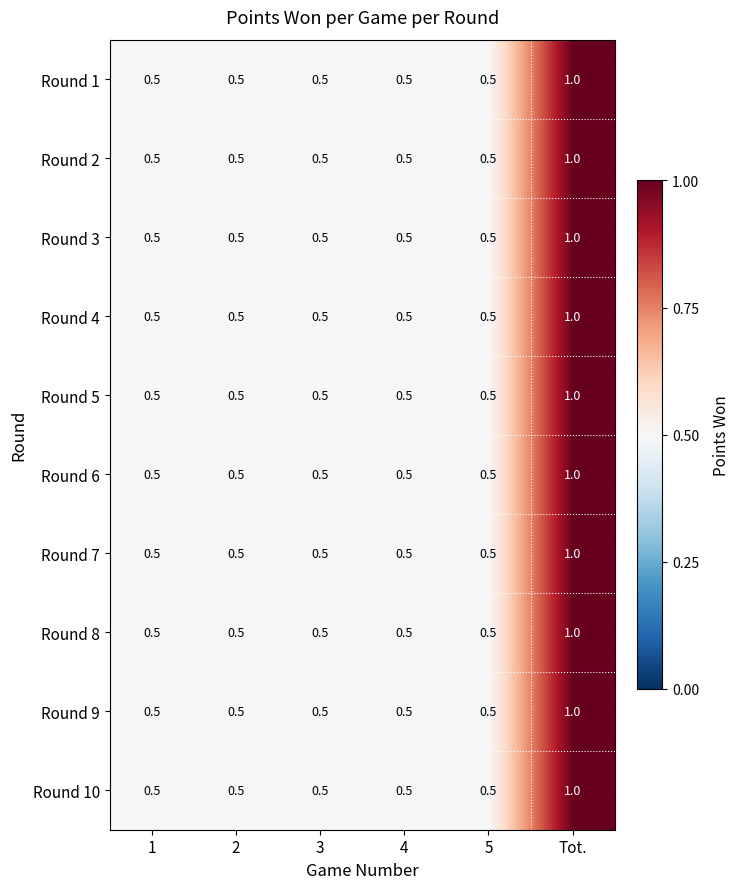

Is the value of Round 6 at Tot. greater than the value of Round 4 at 3?

Yes